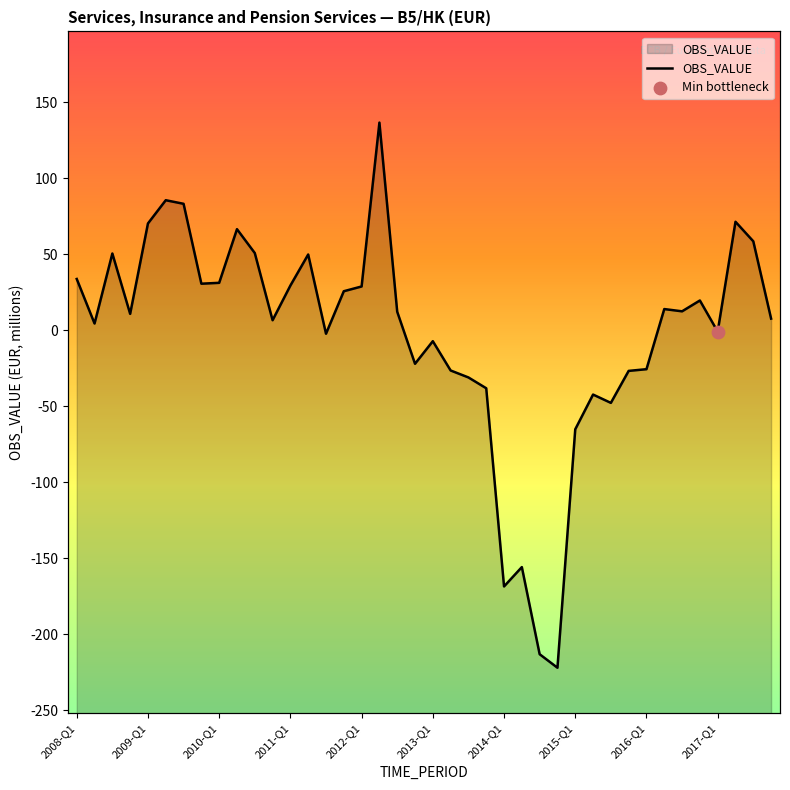

What is the change in value from 2012-Q2 to 2015-Q3?

-184.4